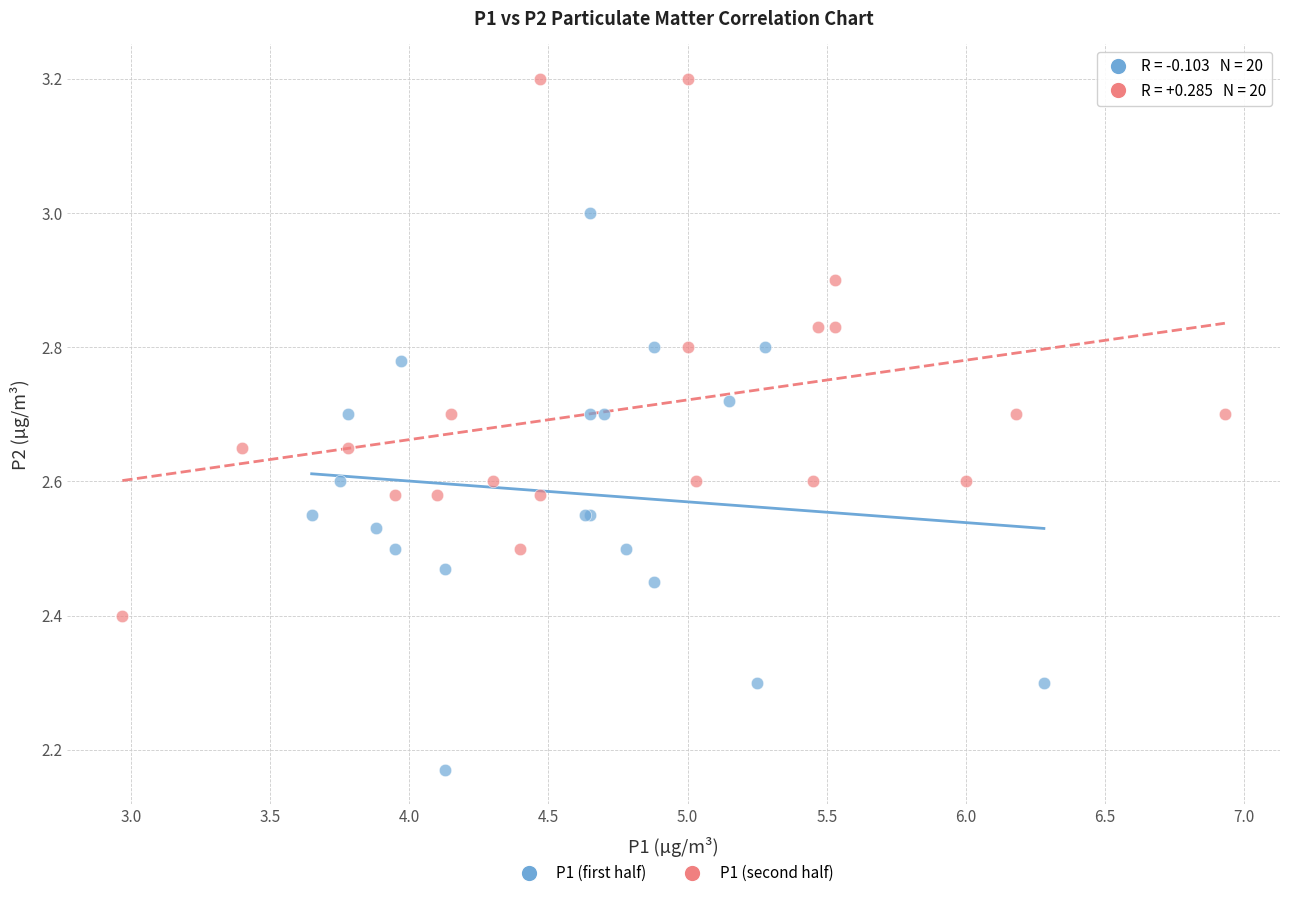

Which series reaches the minimum Y coordinate?

P1 (first half)